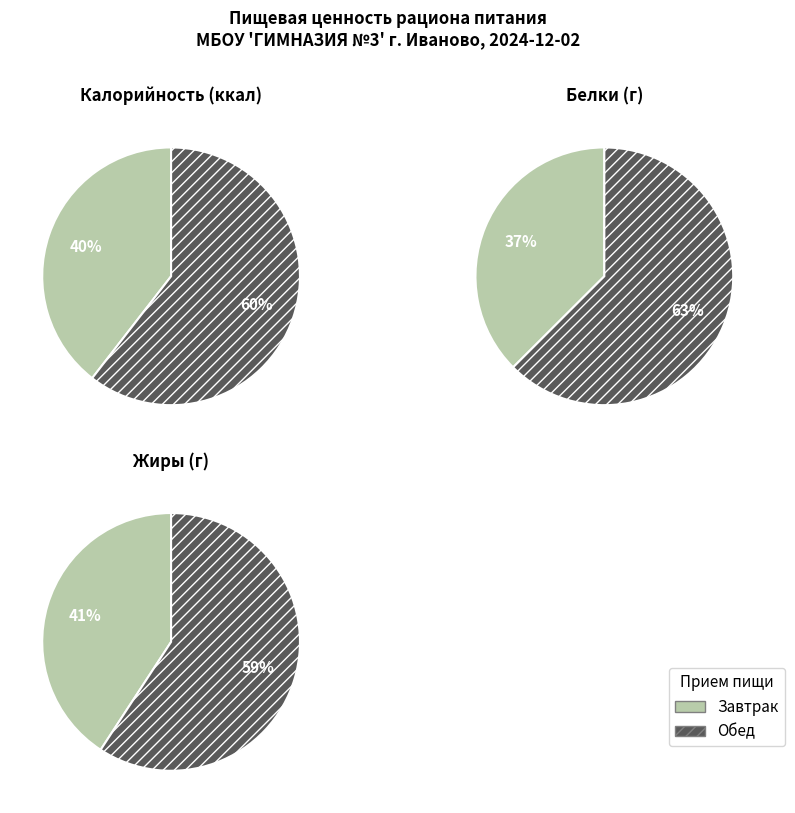

Is there any slice that represents more than half of the pie?

Yes